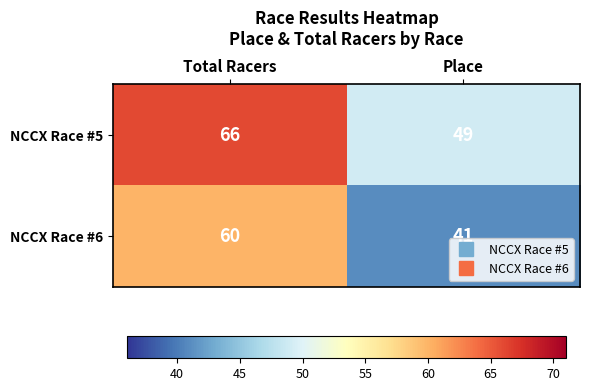

True or false: NCCX Race #6 has a value of 80 at Total Racers.

False